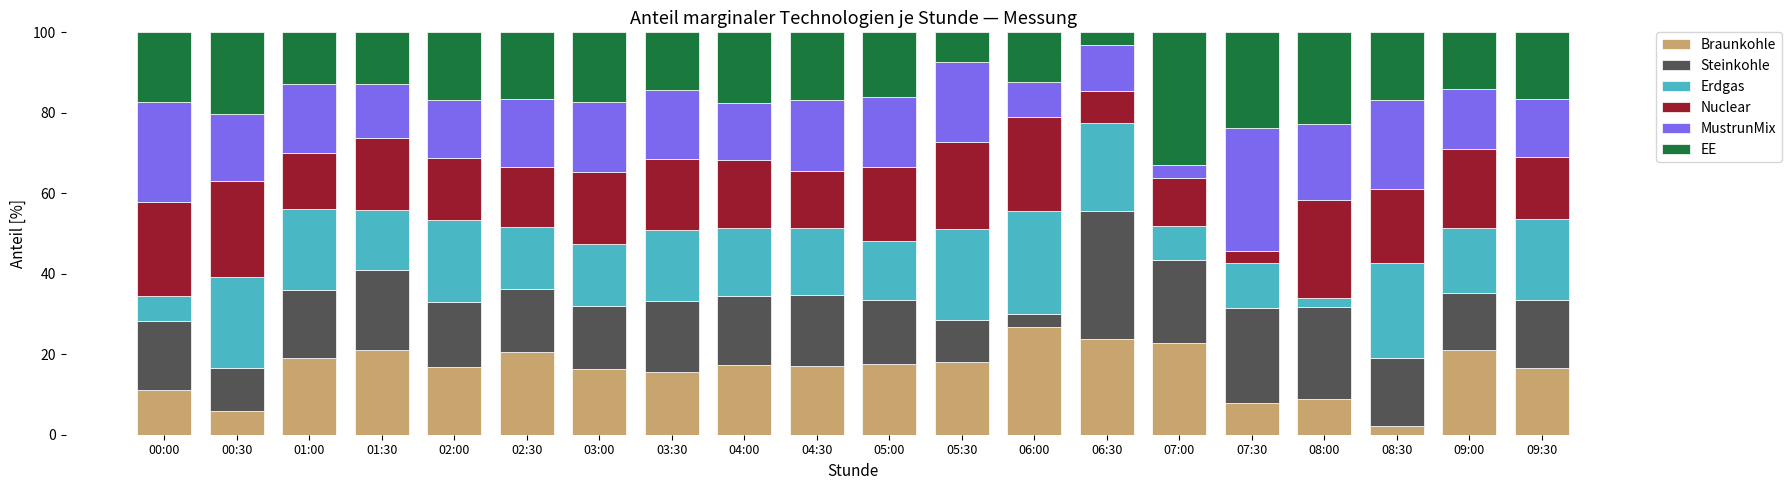

True or false: Braunkohle has a value of 20.6 at 02:30.

True